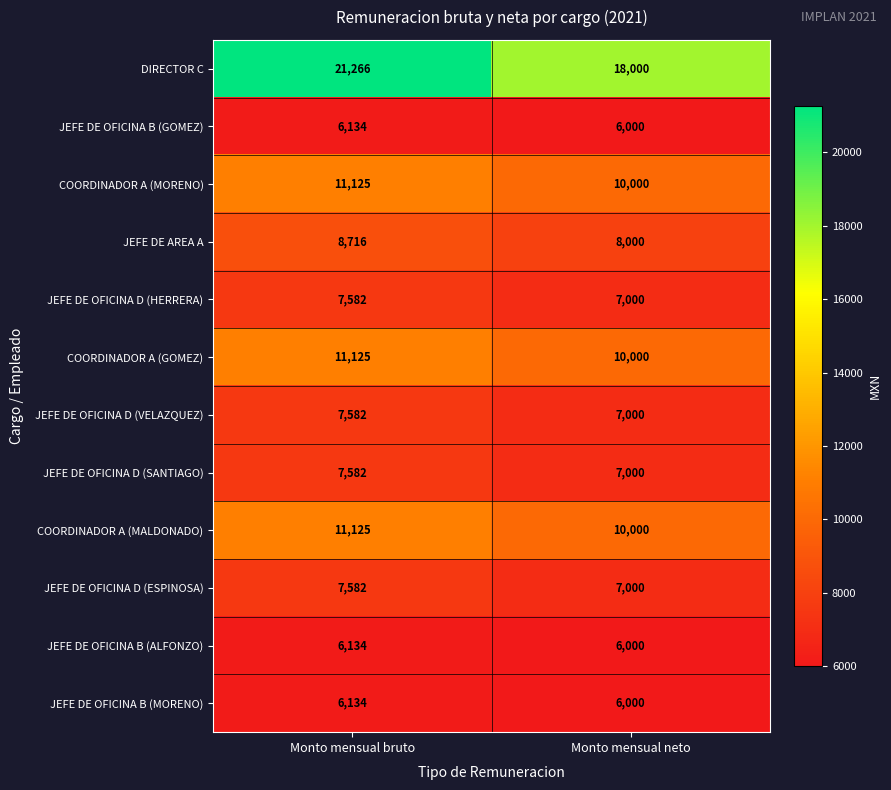

What is the total value across all series at Monto mensual neto?

102000